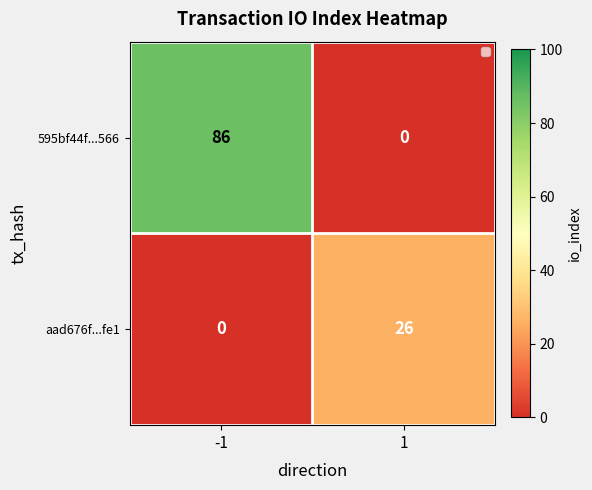

Which series has the widest spread of values?

595bf44f...566